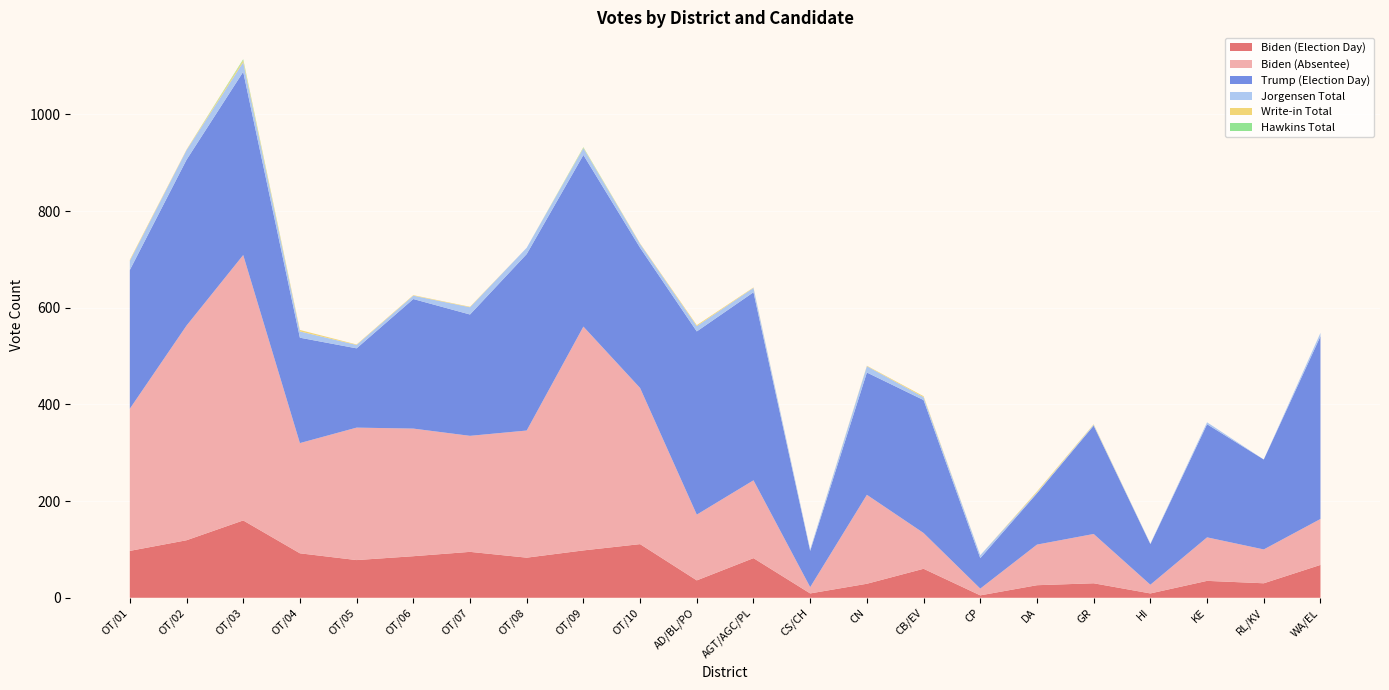

Reading right to left, extract all data points from this chart.

Biden (Election Day): 68	30	35	9	30	26	5	60	29	9	82	36	111	98	83	95	86	78	92	160	119	97
Biden (Absentee): 95	70	90	18	102	84	14	74	184	13	161	136	323	463	263	240	264	274	228	549	444	294
Trump (Election Day): 378	186	234	84	224	106	63	275	253	75	389	379	290	355	365	251	268	164	218	379	343	287
Jorgensen Total: 7	0	4	1	2	2	6	6	13	3	9	11	8	14	13	15	7	7	13	20	20	19
Write-in Total: 0	0	0	0	1	2	0	2	1	0	1	2	1	1	0	1	1	1	3	4	1	2
Hawkins Total: 0	0	0	0	0	0	0	0	0	0	0	0	0	1	0	0	0	0	0	2	0	0